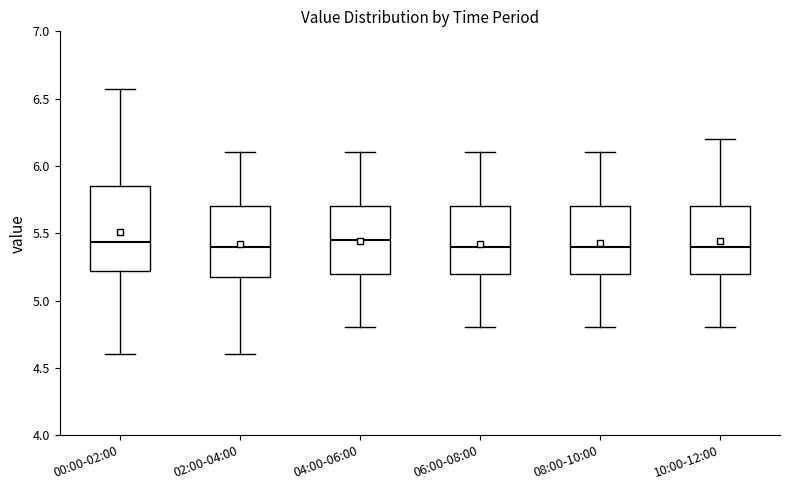

Where does the upper whisker of the box for 00:00-02:00 end on the y-axis? The values are not printed on the chart, so give them approximately, as read against the axis.

6.55